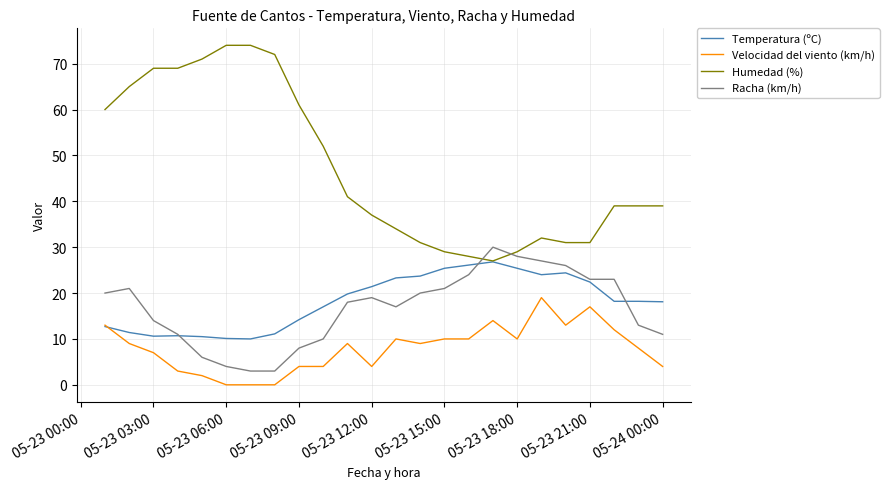

Which series has the largest range (max minus min)?

Humedad (%)